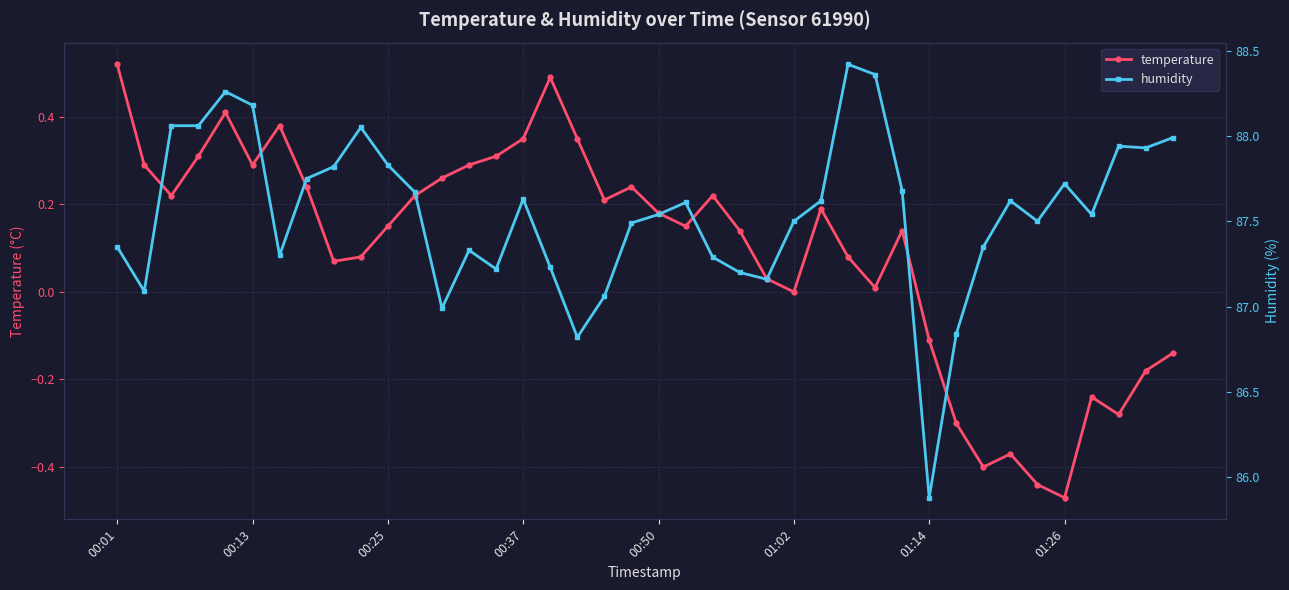

The value of temperature at 22 is 0.3. True or false?

False